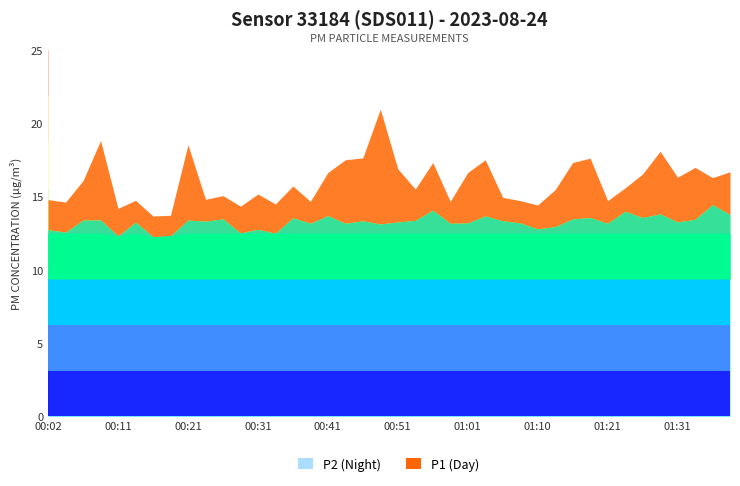

Is the value of P1 at 00:46 greater than the value of P2 at 00:58?

Yes